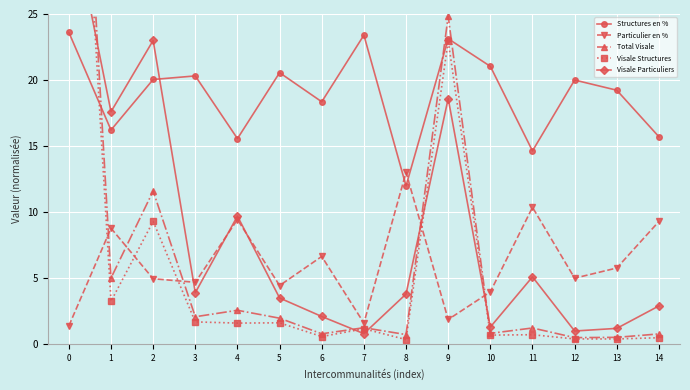

Between which two adjacent categories do Structures en % and Total Visale first intersect?

0 and 1